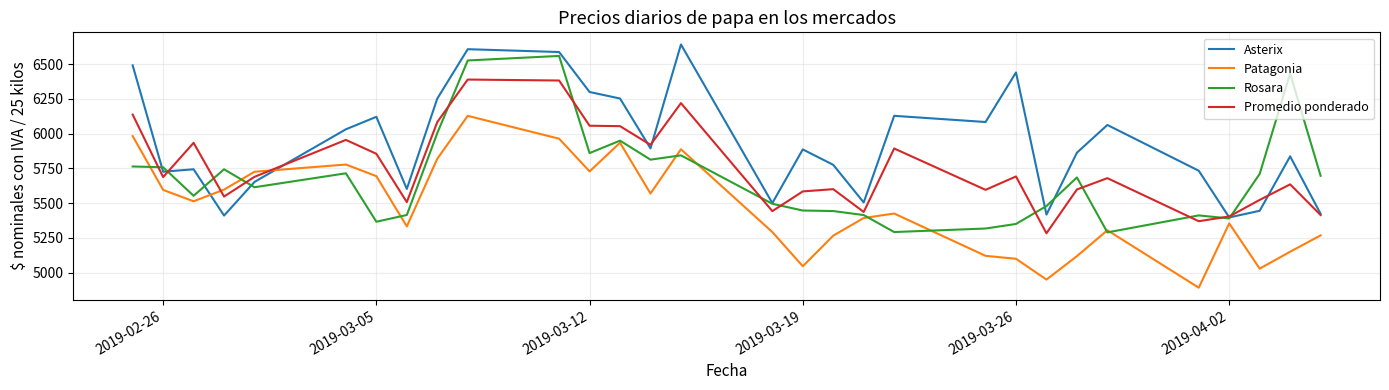

List the series in order of their peak value, highest first.

Asterix, Rosara, Promedio ponderado, Patagonia